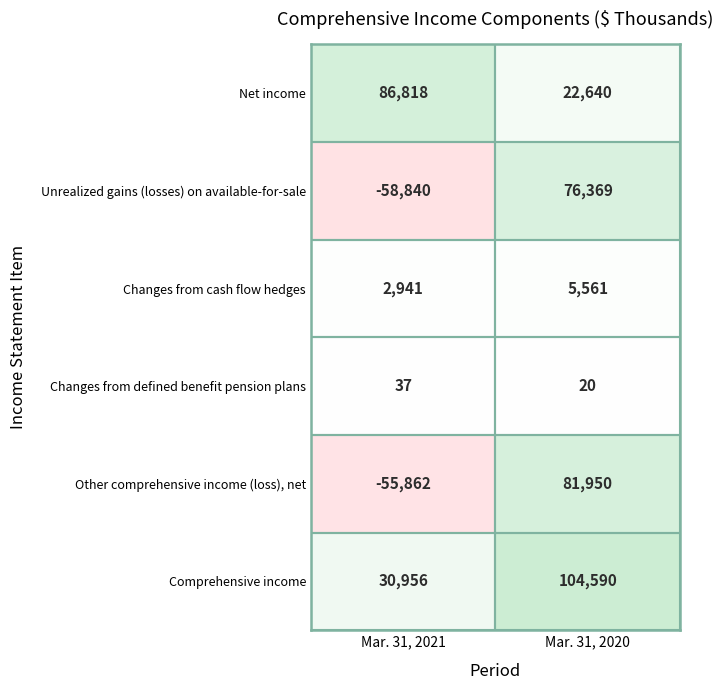

What is the sum of the Other comprehensive income (loss), net values at Mar. 31, 2020 and Mar. 31, 2021?

26088